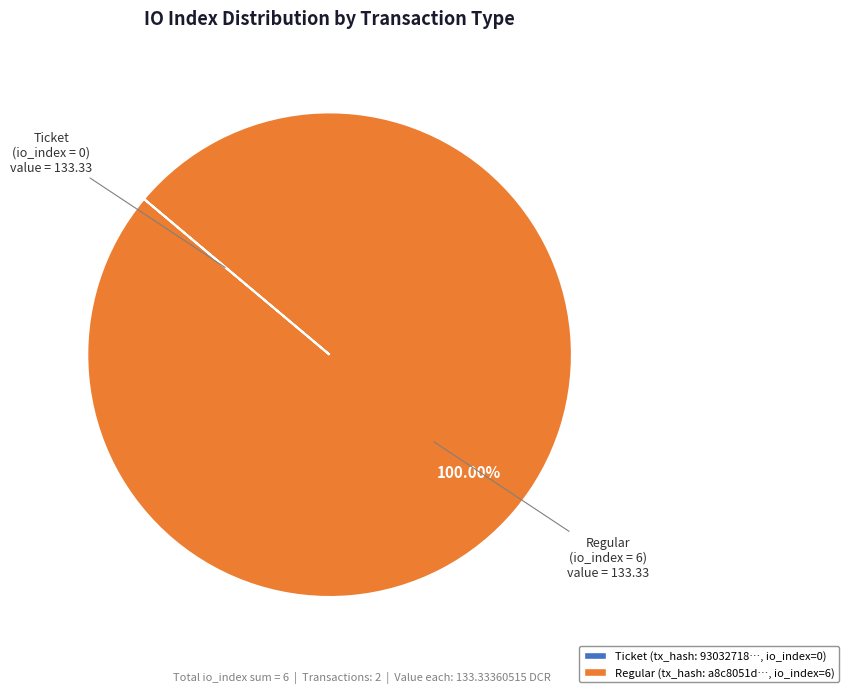

Is there any slice that represents more than half of the pie?

Yes